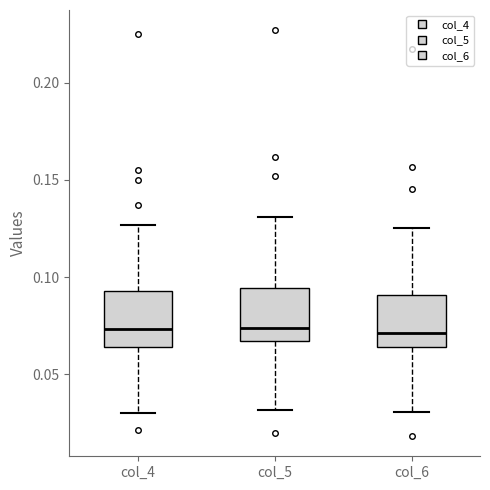

Reading left to right, read every box against the y-axis: the position of its median line, the range the box covers, and the ends of its whiskers. The values are not printed on the chart, so give them approximately, as read against the axis.

col_4: median 0.075, box 0.065 to 0.095, whiskers 0.030 to 0.125
col_5: median 0.075, box 0.065 to 0.095, whiskers 0.030 to 0.130
col_6: median 0.070, box 0.065 to 0.090, whiskers 0.030 to 0.125